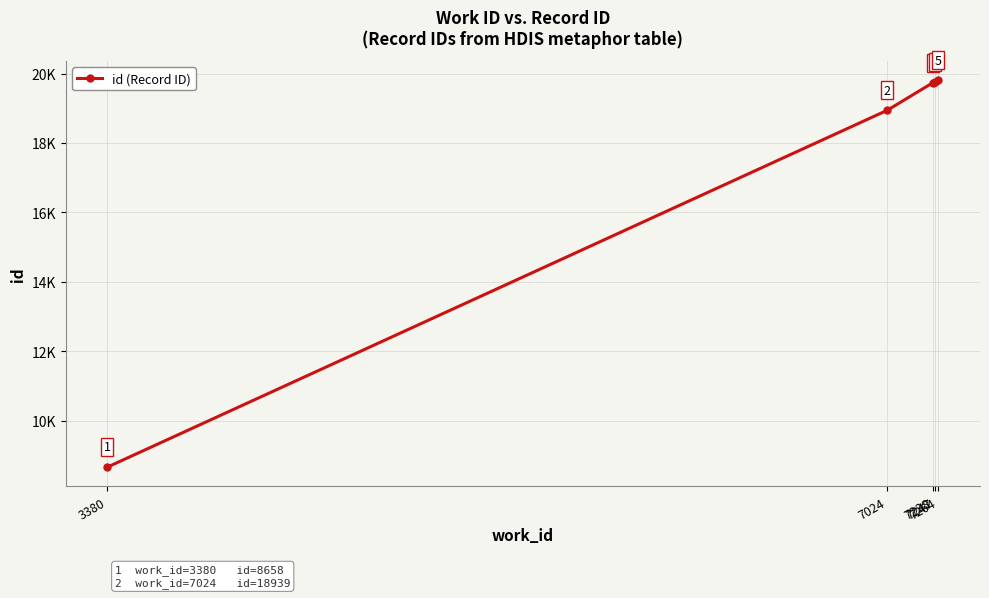

What is the difference between the second highest and second lowest values?

808